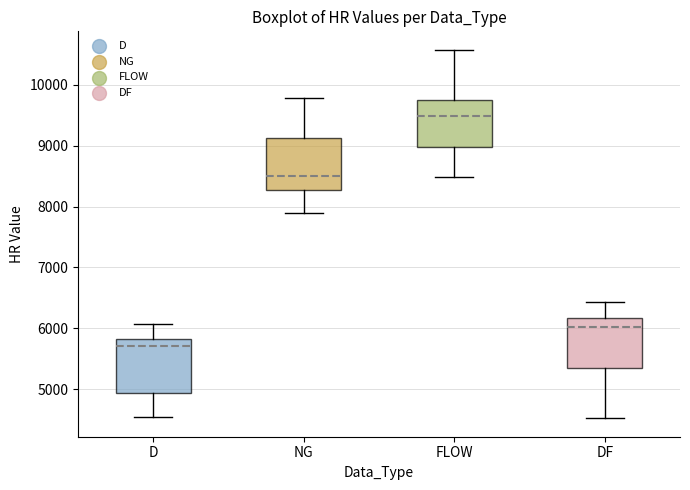

Reading left to right, transcribe this box plot: for each box, give where its median line is, the range the box spans, and where its two whiskers end, as read against the y-axis. The values are not printed on the chart, so give them approximately, as read against the axis.

D: median 5700, box 4900 to 5800, whiskers 4500 to 6100
NG: median 8500, box 8300 to 9100, whiskers 7900 to 9800
FLOW: median 9500, box 9000 to 9800, whiskers 8500 to 10600
DF: median 6000, box 5300 to 6200, whiskers 4500 to 6400